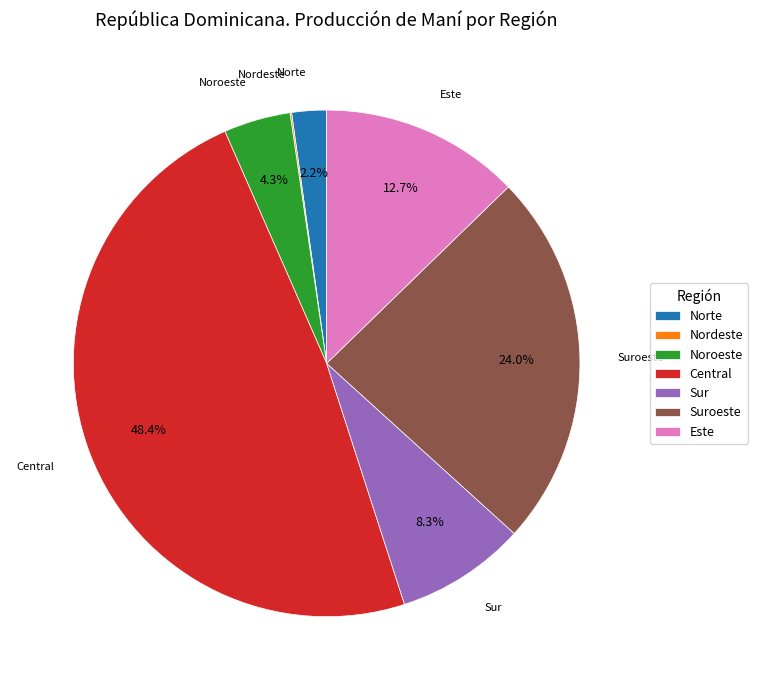

To the nearest percent, what portion does Este represent?

13%